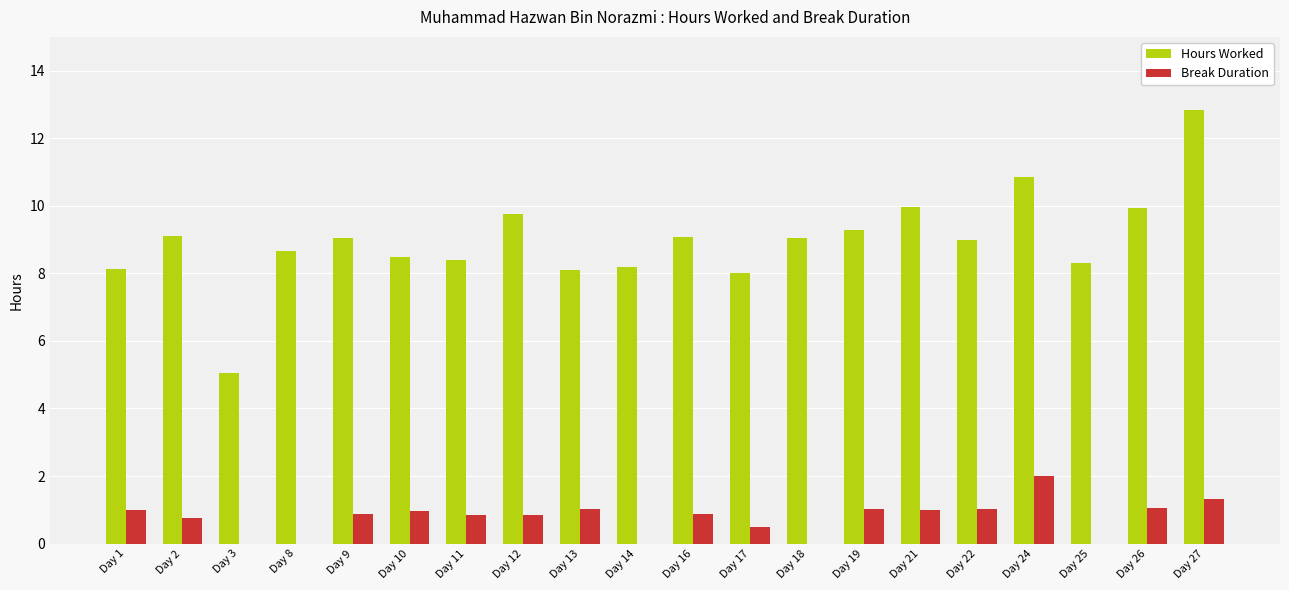

Is it true that Hours Worked equals 13.3 at Day 19?

False